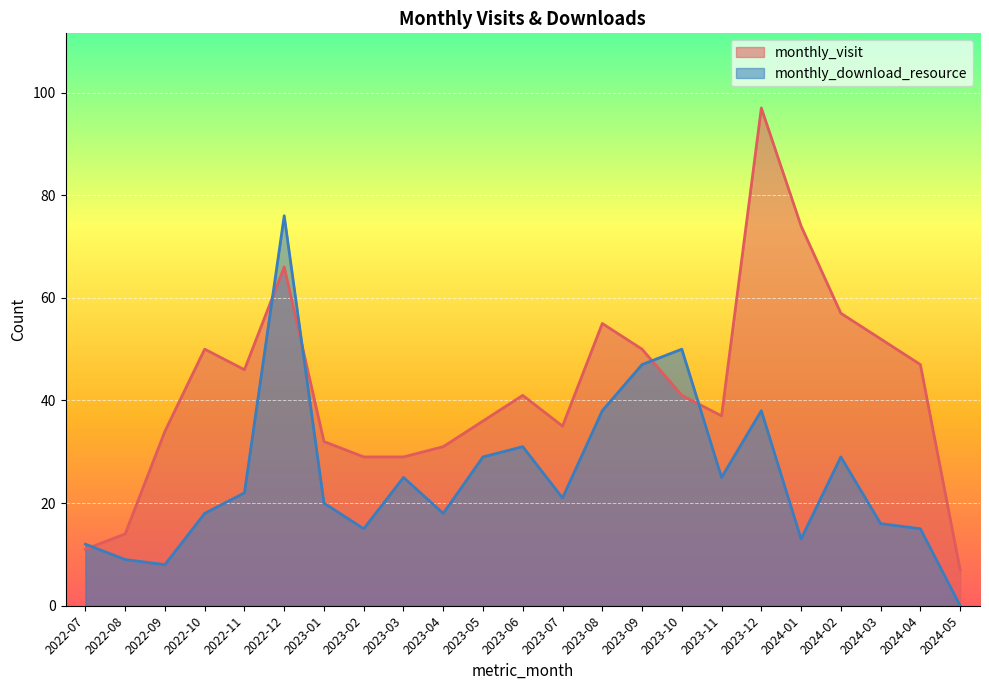

Which category has the highest value across all series?

2023-12